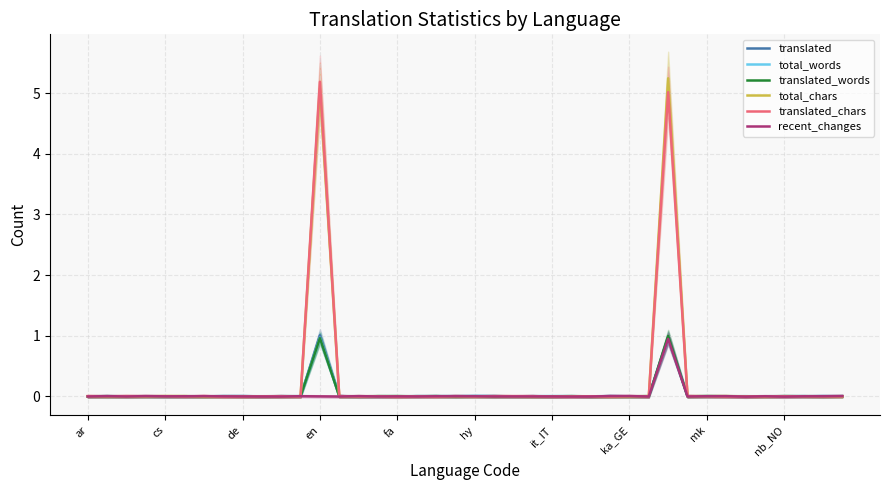

Reading right to left, transcribe all the data shown in this chart.

translated: 0.0	0.0	0.0	0.0	0.0	-0.0	0.0	-0.0	0.0	1.0	-0.0	0.0	0.0	-0.0	0.0	-0.0	0.0	-0.0	0.0	0.0	0.0	0.0	0.0	-0.0	-0.0	-0.0	0.0	1.0	0.0	0.0	-0.0	0.0	0.0	-0.0	0.0	-0.0	0.0	0.0	0.0	0.0
total_words: 0.0	-0.0	0.0	0.0	-0.0	0.0	0.0	0.0	-0.0	1.0	0.0	-0.0	-0.0	-0.0	0.0	0.0	0.0	-0.0	0.0	0.0	-0.0	-0.0	0.0	-0.0	0.0	-0.0	0.0	1.0	0.0	-0.0	0.0	-0.0	-0.0	-0.0	-0.0	-0.0	-0.0	-0.0	0.0	-0.0
translated_words: 0.0	-0.0	0.0	0.0	-0.0	0.0	-0.0	0.0	-0.0	1.0	-0.0	-0.0	-0.0	-0.0	0.0	-0.0	-0.0	-0.0	-0.0	0.0	-0.0	0.0	-0.0	0.0	0.0	-0.0	0.0	1.0	0.0	0.0	-0.0	-0.0	0.0	-0.0	-0.0	-0.0	-0.0	0.0	-0.0	-0.0
total_chars: -0.0	-0.0	0.0	0.0	-0.0	-0.0	0.0	0.0	0.0	5.2	0.0	-0.0	-0.0	-0.0	0.0	0.0	-0.0	-0.0	0.0	-0.0	-0.0	-0.0	0.0	-0.0	0.0	0.0	-0.0	5.1	-0.0	-0.0	-0.0	-0.0	-0.0	-0.0	0.0	0.0	0.0	-0.0	0.0	0.0
translated_chars: 0.0	-0.0	0.0	0.0	0.0	-0.0	-0.0	0.0	0.0	5.0	-0.0	0.0	-0.0	0.0	-0.0	-0.0	0.0	0.0	0.0	-0.0	0.0	-0.0	-0.0	-0.0	0.0	-0.0	0.0	5.2	-0.0	0.0	-0.0	-0.0	-0.0	0.0	-0.0	0.0	0.0	0.0	0.0	0.0
recent_changes: 0.0	0.0	0.0	-0.0	0.0	-0.0	0.0	0.0	-0.0	0.9	-0.0	0.0	0.0	-0.0	-0.0	-0.0	-0.0	-0.0	-0.0	0.0	0.0	0.0	-0.0	-0.0	-0.0	0.0	-0.0	-0.0	0.0	-0.0	-0.0	-0.0	0.0	0.0	0.0	-0.0	0.0	-0.0	0.0	-0.0